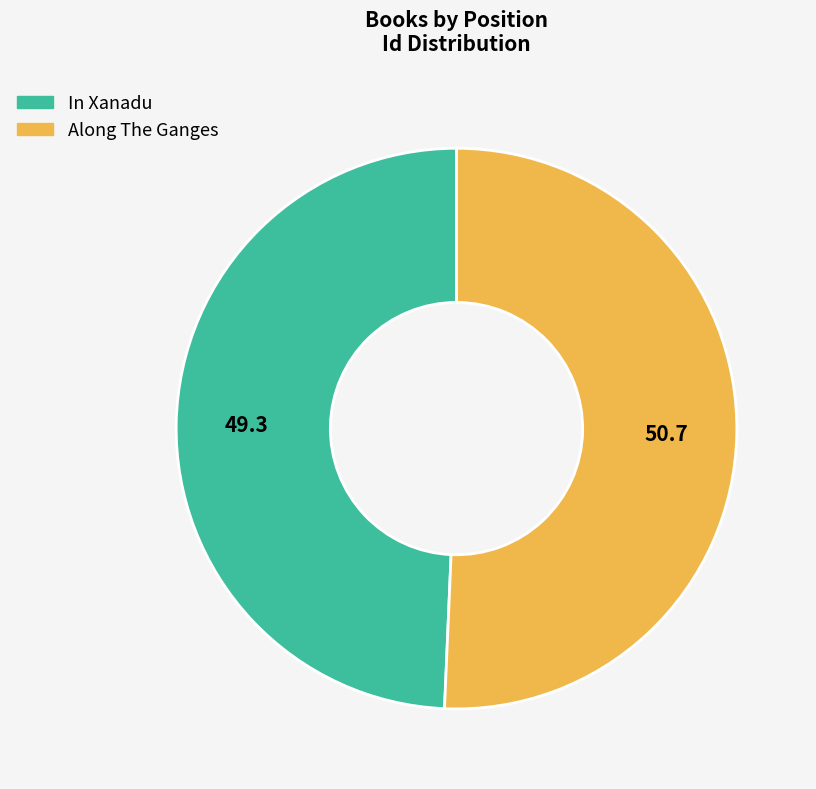

How many slices are in this pie chart?

2